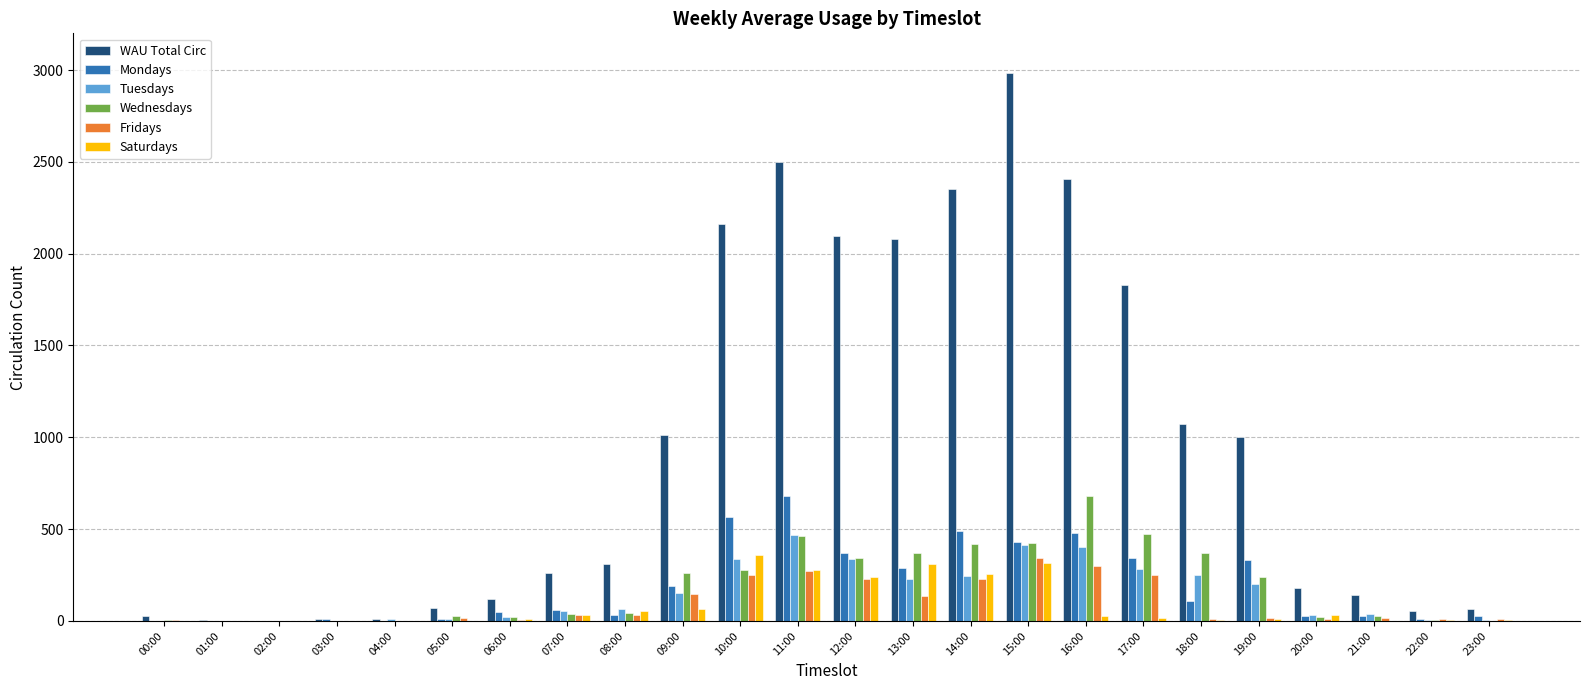

What are all the series names shown in the legend?

WAU Total Circ, Mondays, Tuesdays, Wednesdays, Fridays, Saturdays